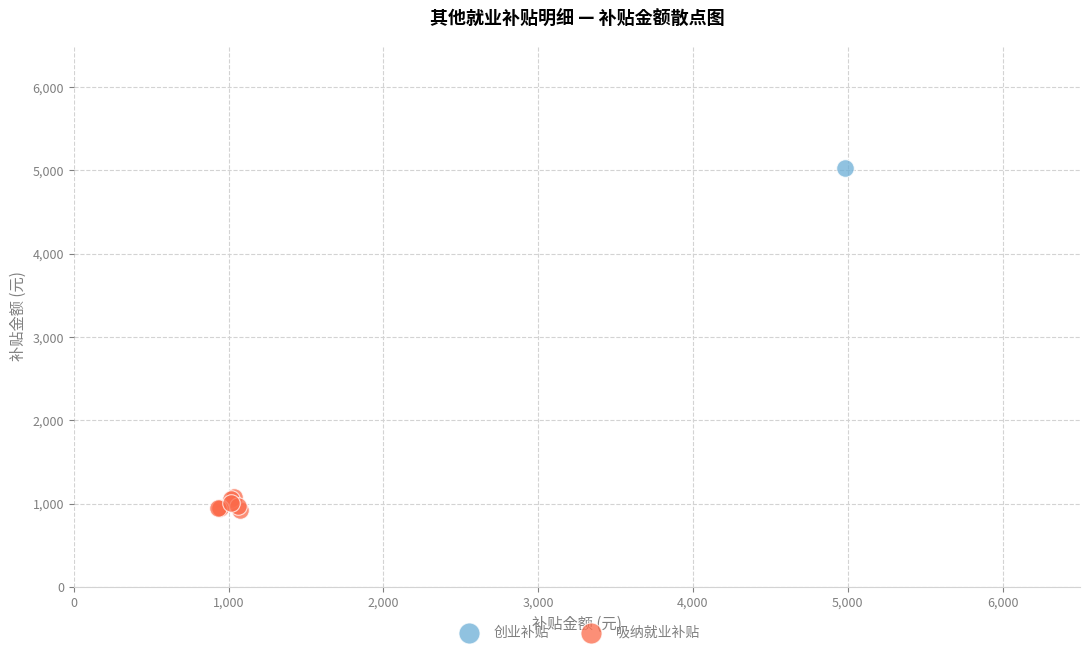

What are all the series names shown in the legend?

创业补贴, 吸纳就业补贴